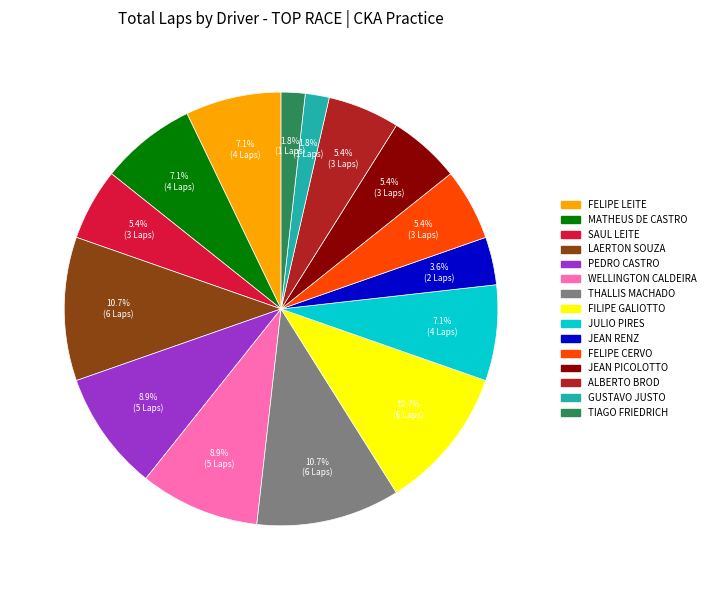

What percentage is NOT represented by GUSTAVO JUSTO?

98.2%